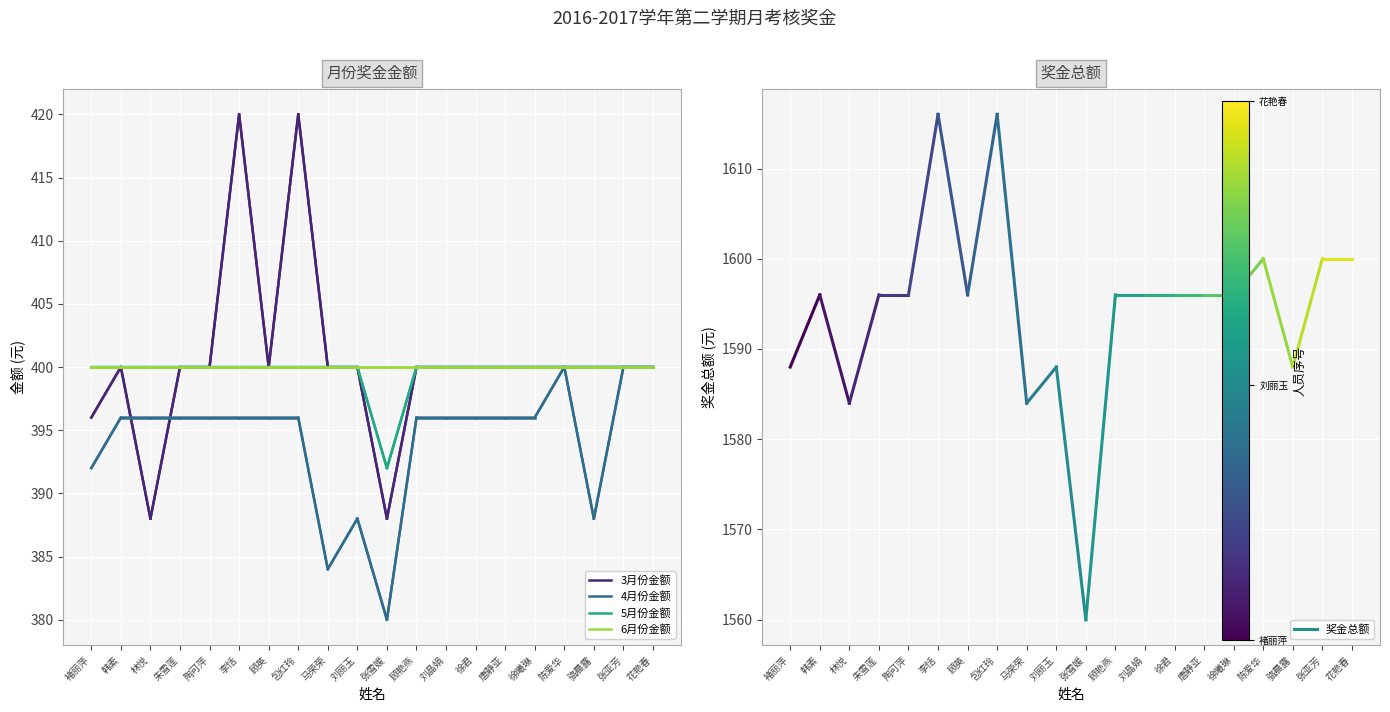

Reading left to right, list all the values displayed in this chart.

3月份金额: 396	400	388	400	400	420	400	420	400	400	388	400	400	400	400	400	400	400	400	400
4月份金额: 392	396	396	396	396	396	396	396	384	388	380	396	396	396	396	396	400	388	400	400
5月份金额: 400	400	400	400	400	400	400	400	400	400	392	400	400	400	400	400	400	400	400	400
6月份金额: 400	400	400	400	400	400	400	400	400	400	400	400	400	400	400	400	400	400	400	400